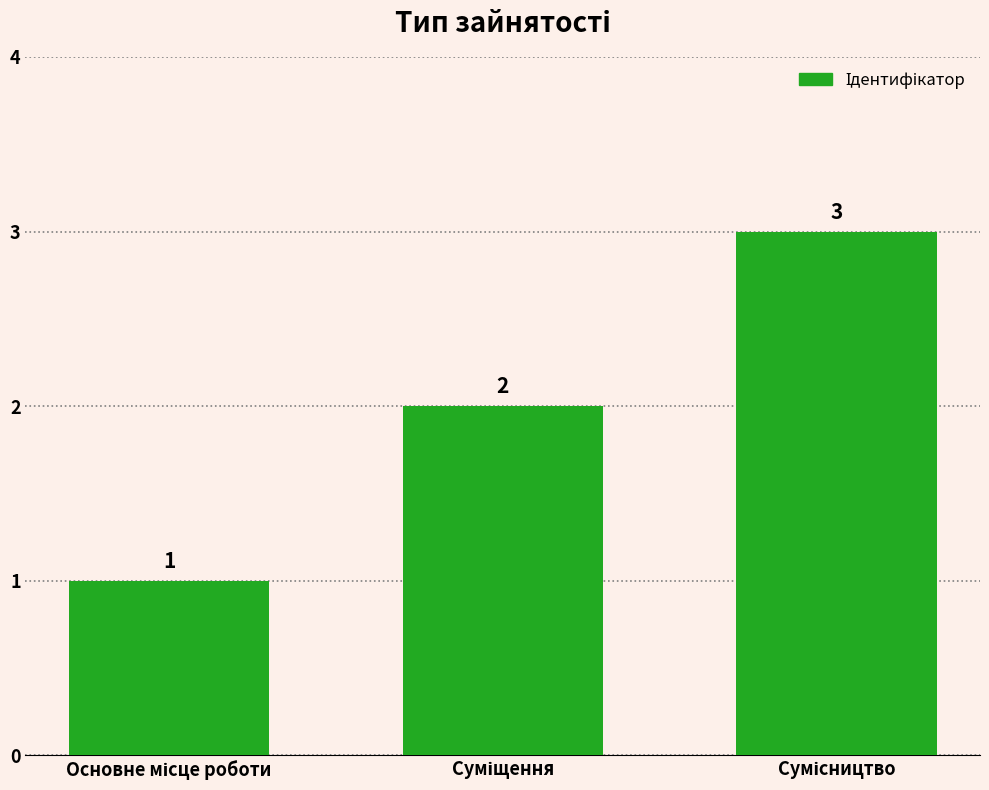

Count the values in the range 1 to 3.

3